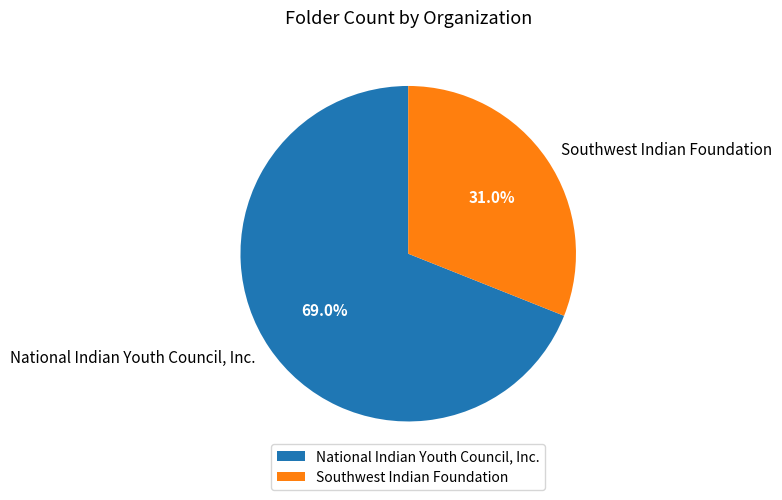

To the nearest percent, what is the difference between the Southwest Indian Foundation and National Indian Youth Council, Inc. slice percentages?

38%